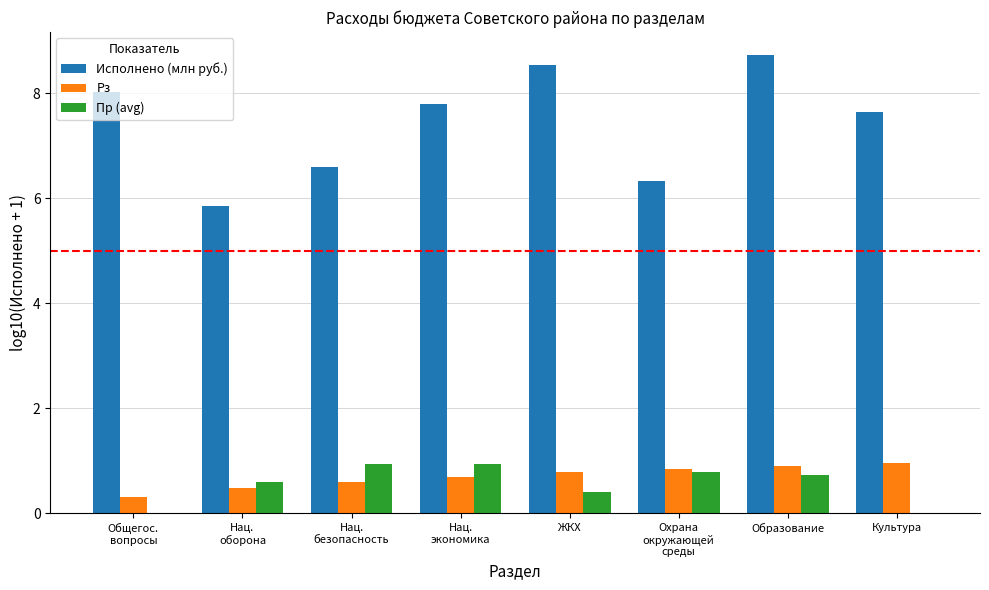

What are all the series names shown in the legend?

Исполнено (млн руб.), Рз, Пр (avg)